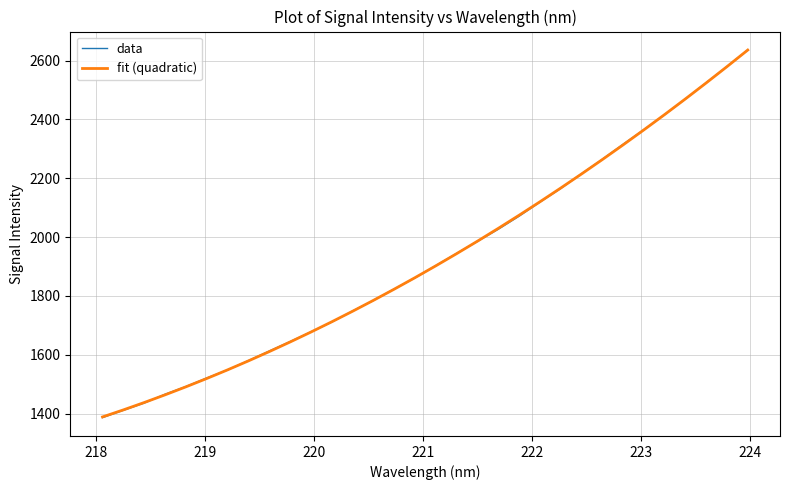

What are all the series names shown in the legend?

data, fit (quadratic)